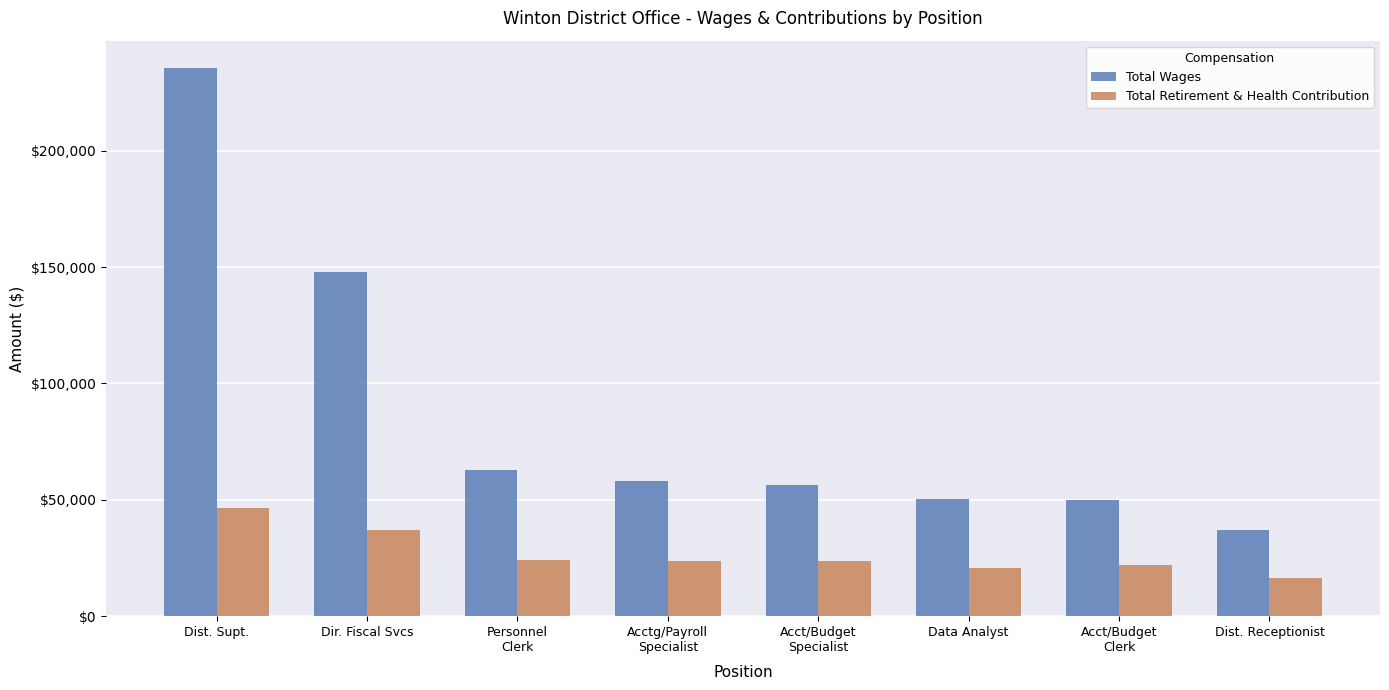

What is the value of the Total Wages bar at the 6th from the left?

50546